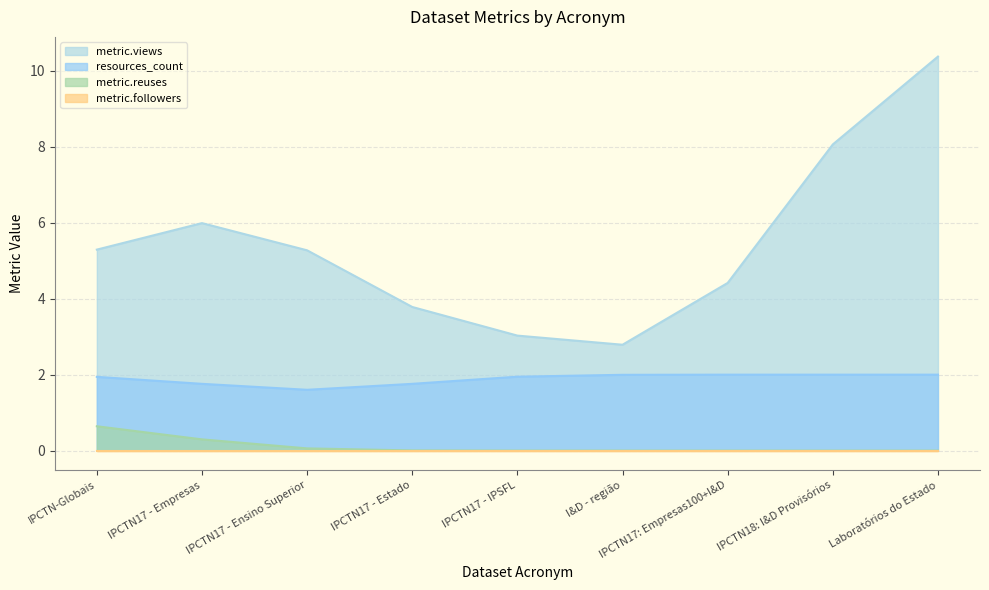

The metric.reuses series shows -0.4 at Laboratórios do Estado. True or false?

False